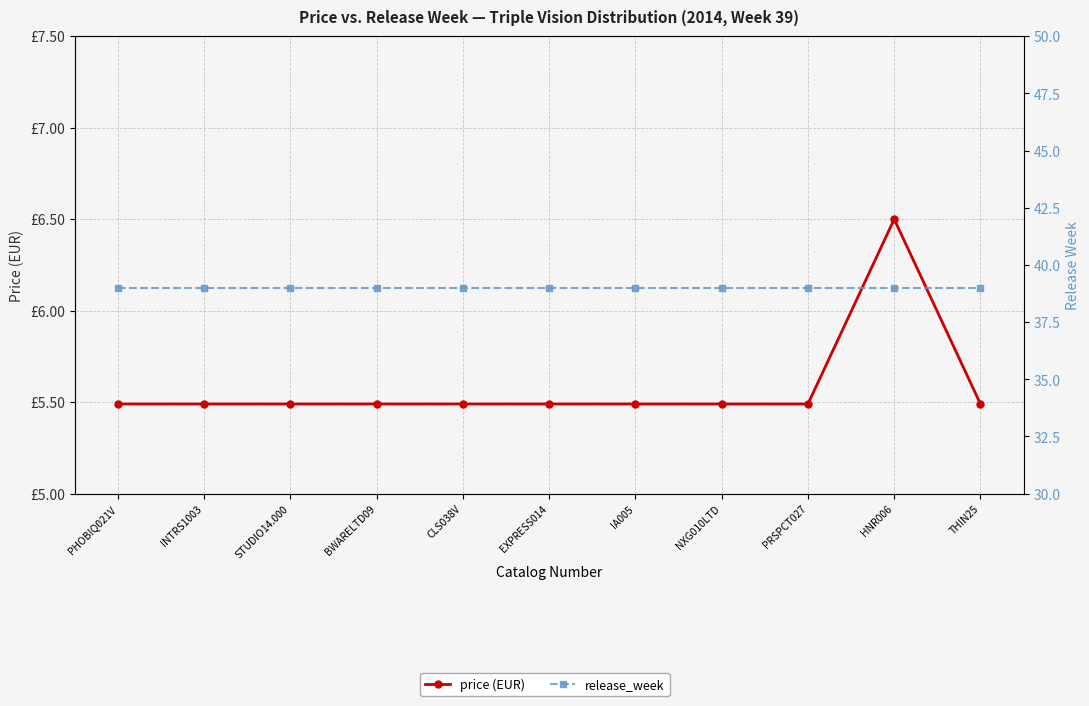

Reading right to left, extract all data points from this chart.

price: TH!N25=5.5	HNR006=6.5	PRSPCT027=5.5	NXG010LTD=5.5	IA005=5.5	EXPRESS014=5.5	CLS038V=5.5	BWARELTD09=5.5	STUDIO14.000=5.5	INTRS1003=5.5	PHOBIQ021V=5.5
release_week: TH!N25=39.0	HNR006=39.0	PRSPCT027=39.0	NXG010LTD=39.0	IA005=39.0	EXPRESS014=39.0	CLS038V=39.0	BWARELTD09=39.0	STUDIO14.000=39.0	INTRS1003=39.0	PHOBIQ021V=39.0